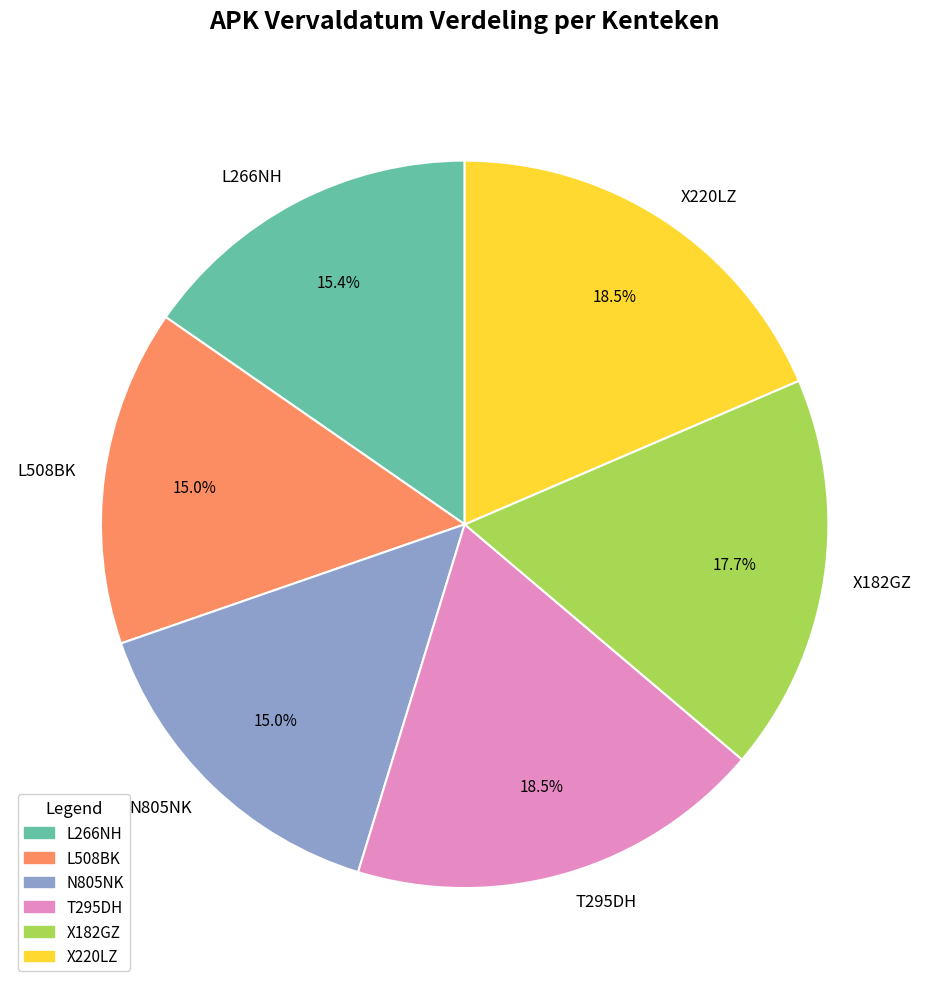

What portion of the pie excludes N805NK?

85.0%